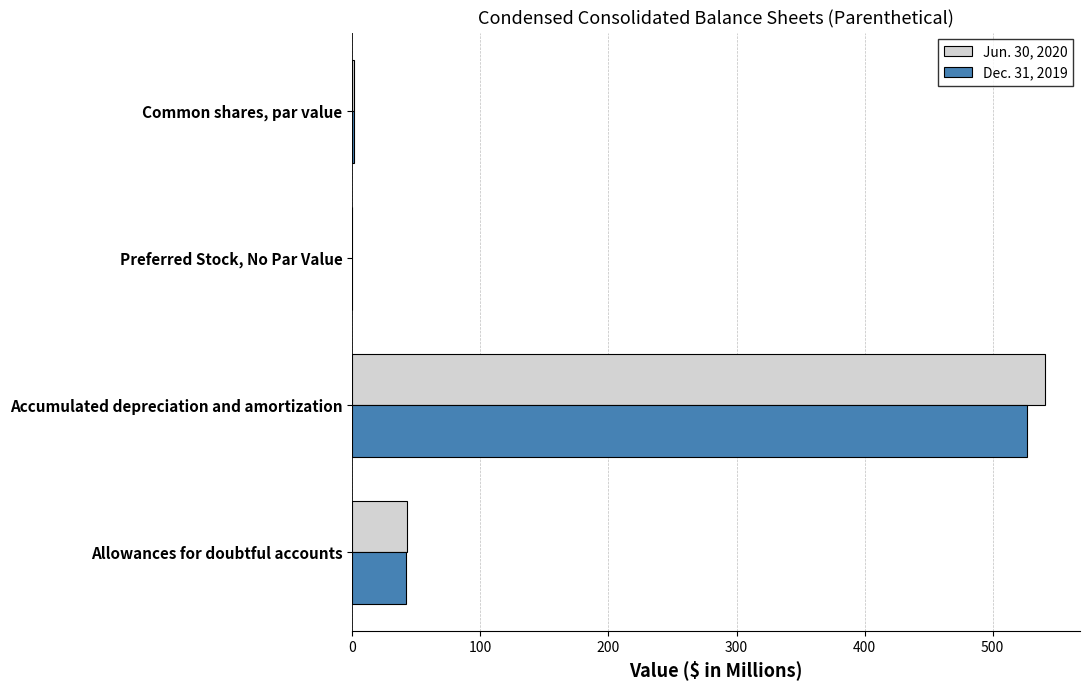

Is it true that Jun. 30, 2020 equals 42.7 at Allowances for doubtful accounts?

True